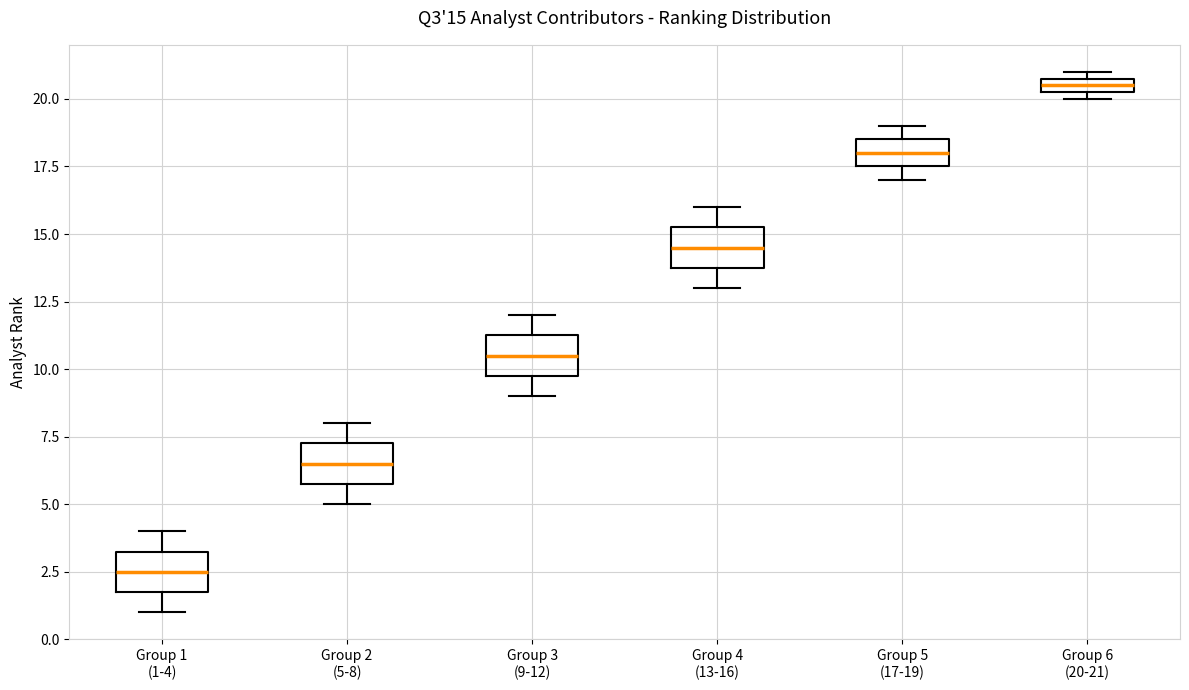

Which box's median line is the highest?

Group 6 (20-21)